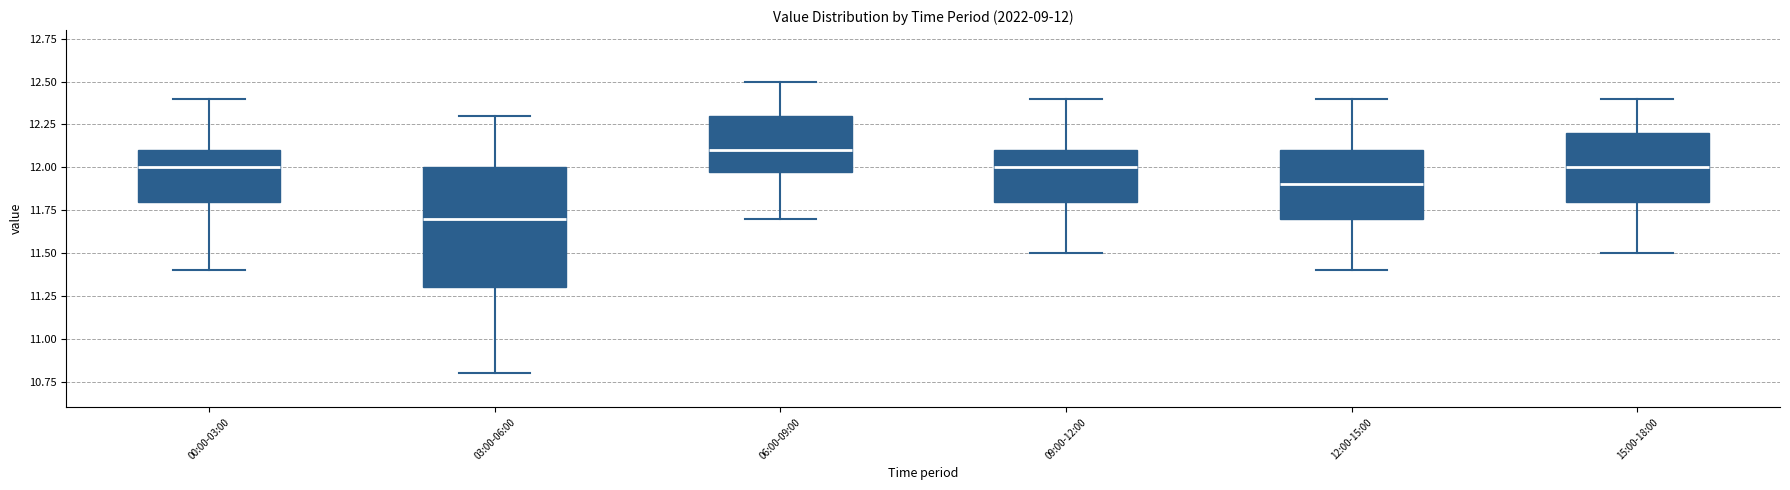

Comparing the boxes themselves (not the whiskers), which one is the tallest?

03:00-06:00